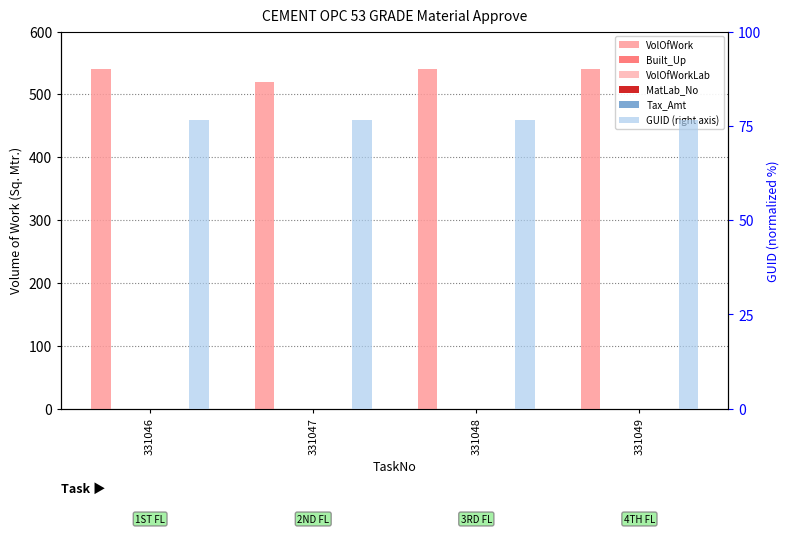

Which series has the largest total across all categories?

VolOfWork